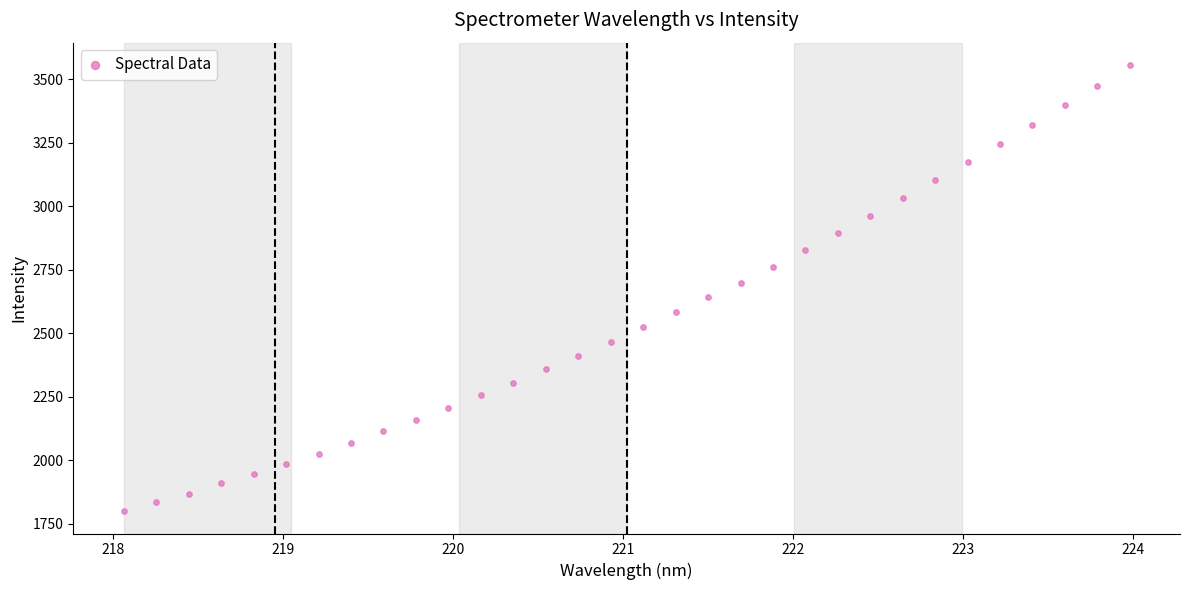

What is the range of Y values (max minus min)?

1755.9